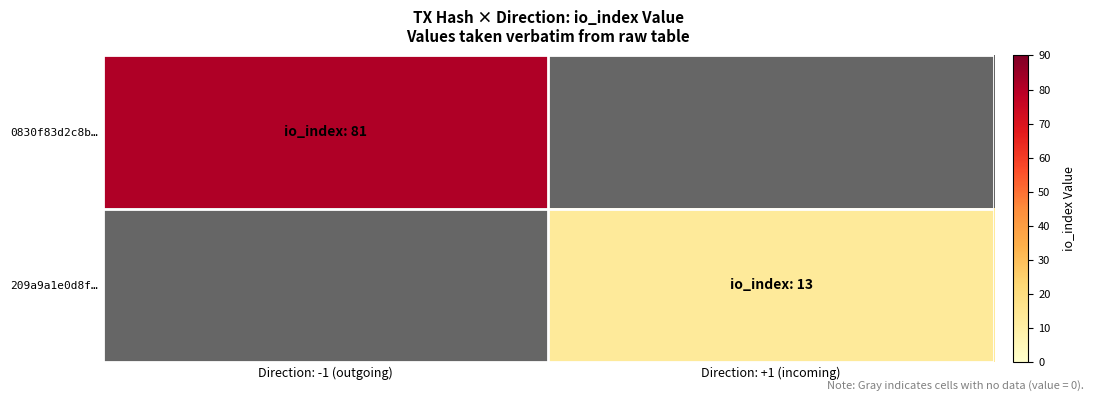

What is the smallest value displayed?

13.0